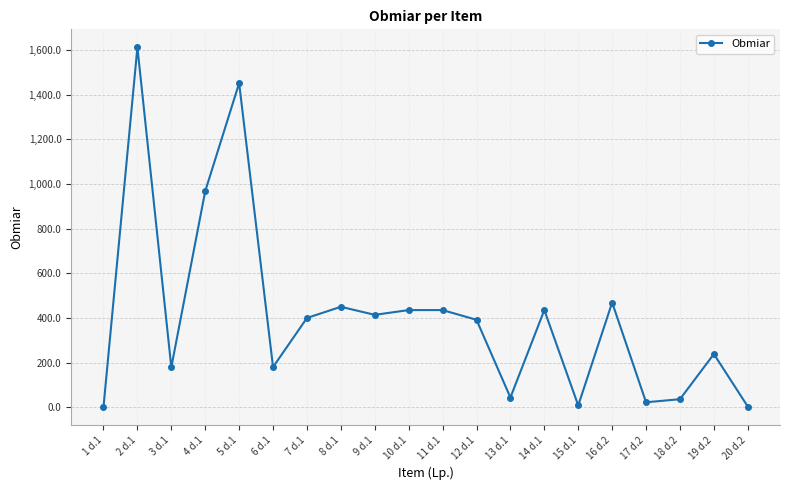

What is the label of the 6th point from the left?

6 d.1